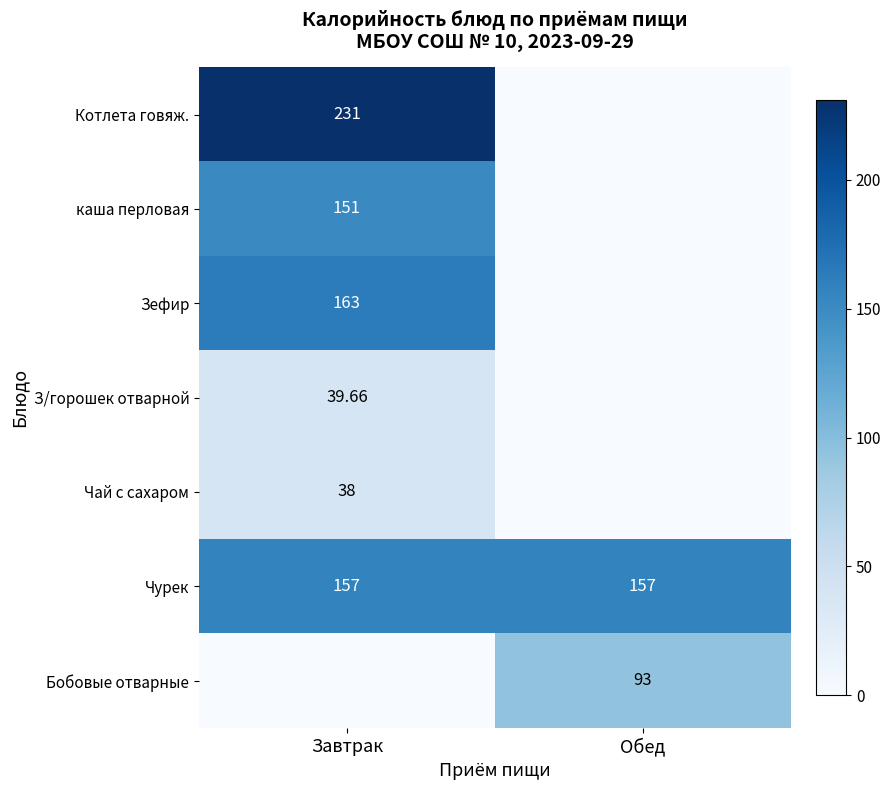

The Чай с сахаром series shows 18.5 at Завтрак. True or false?

False